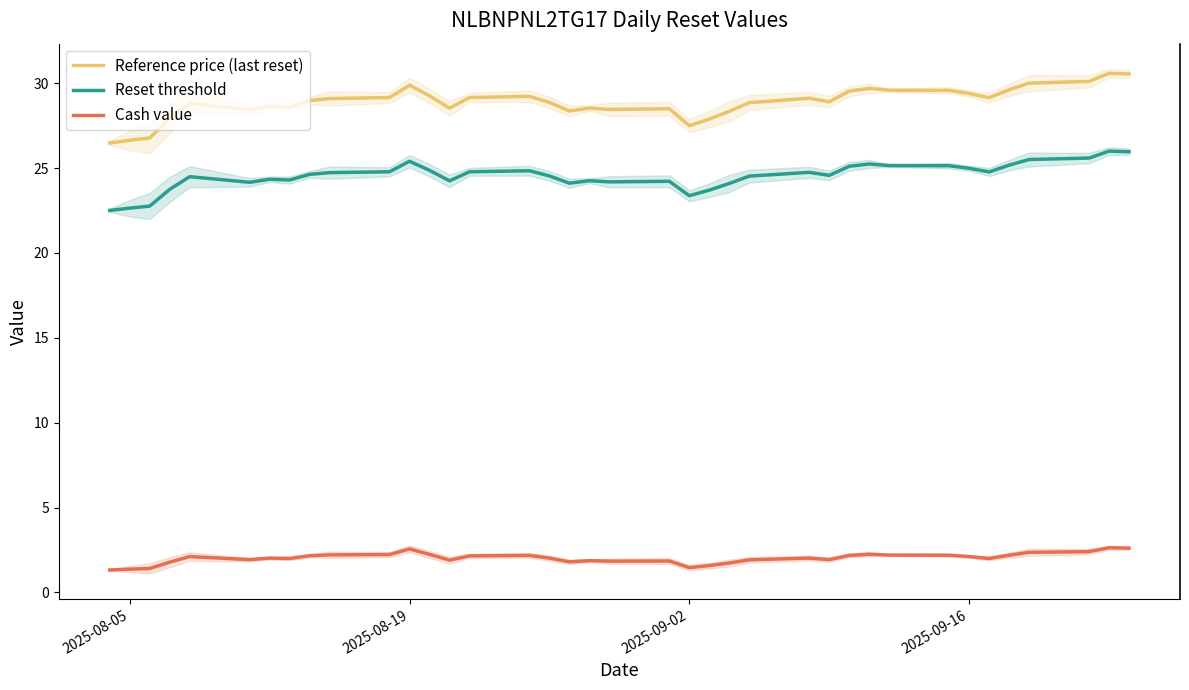

True or false: Reset threshold and Reference price (last reset) intersect in this chart.

False